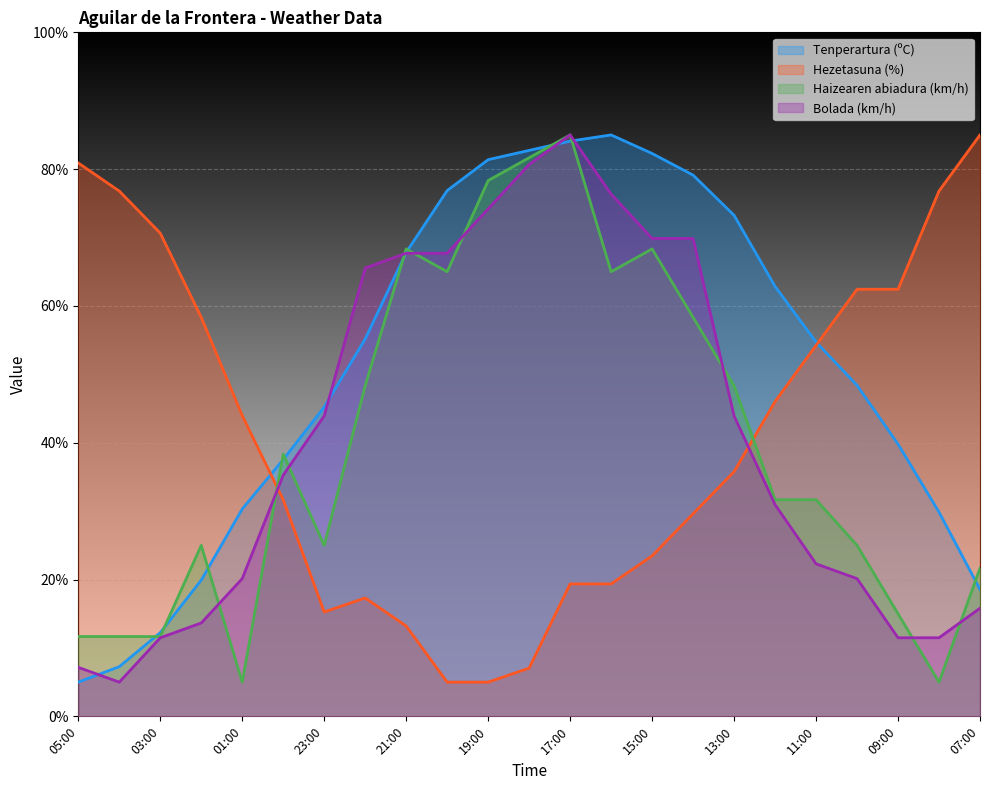

Where do Tenperartura (ºC) and Hezetasuna (%) first cross each other?

01:00 and 00:00